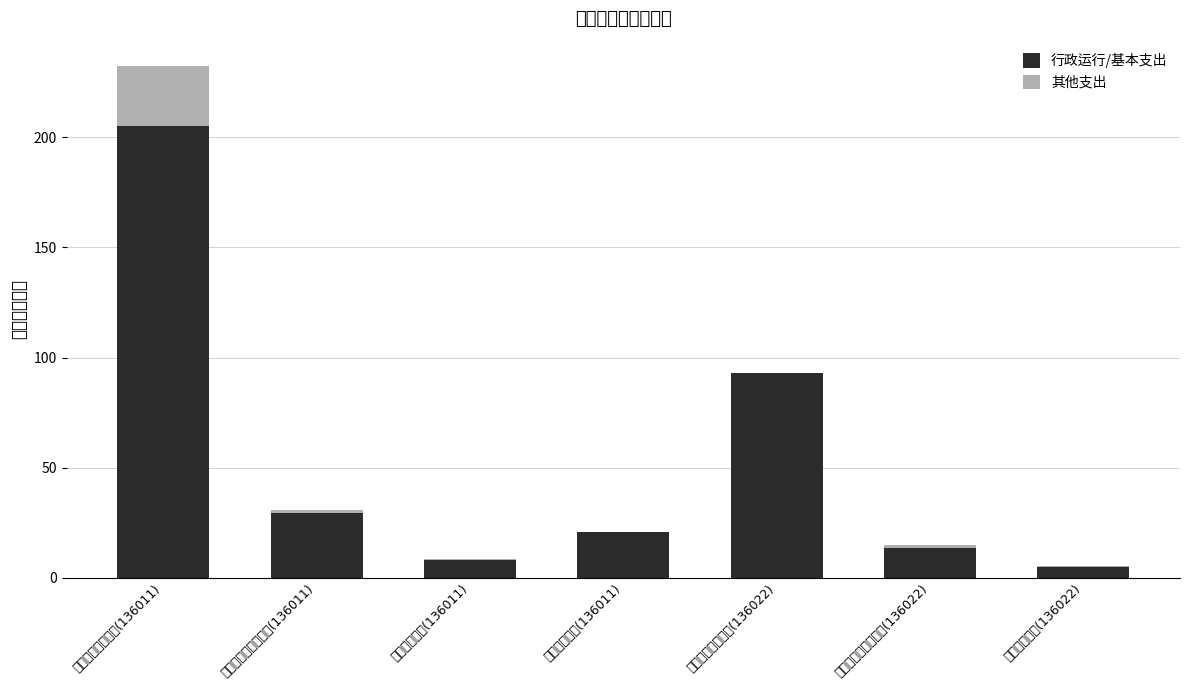

Where does the 行政运行/基本支出 series first go above 20?

一般公共服务支出(136011)